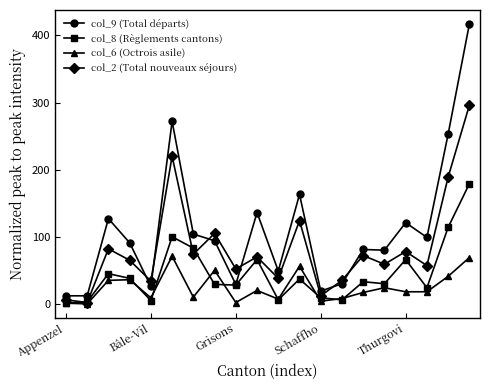

What is the minimum value for col_8 (Règlements cantons)?

1